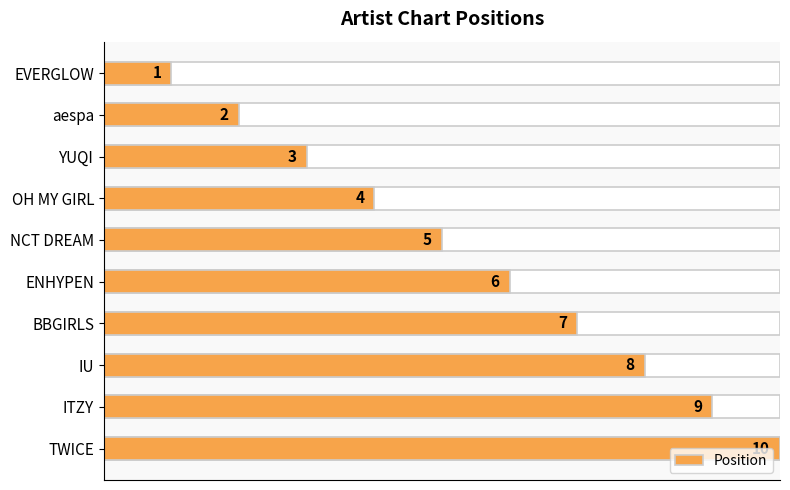

Reading left to right, transcribe all the data shown in this chart.

1	2	3	4	5	6	7	8	9	10